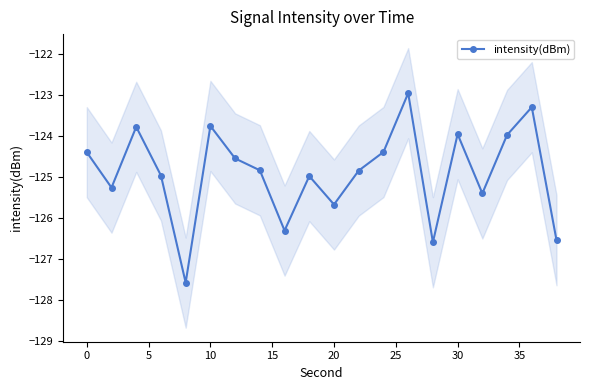

The value of intensity(dBm) at 30 is -124.0. True or false?

True